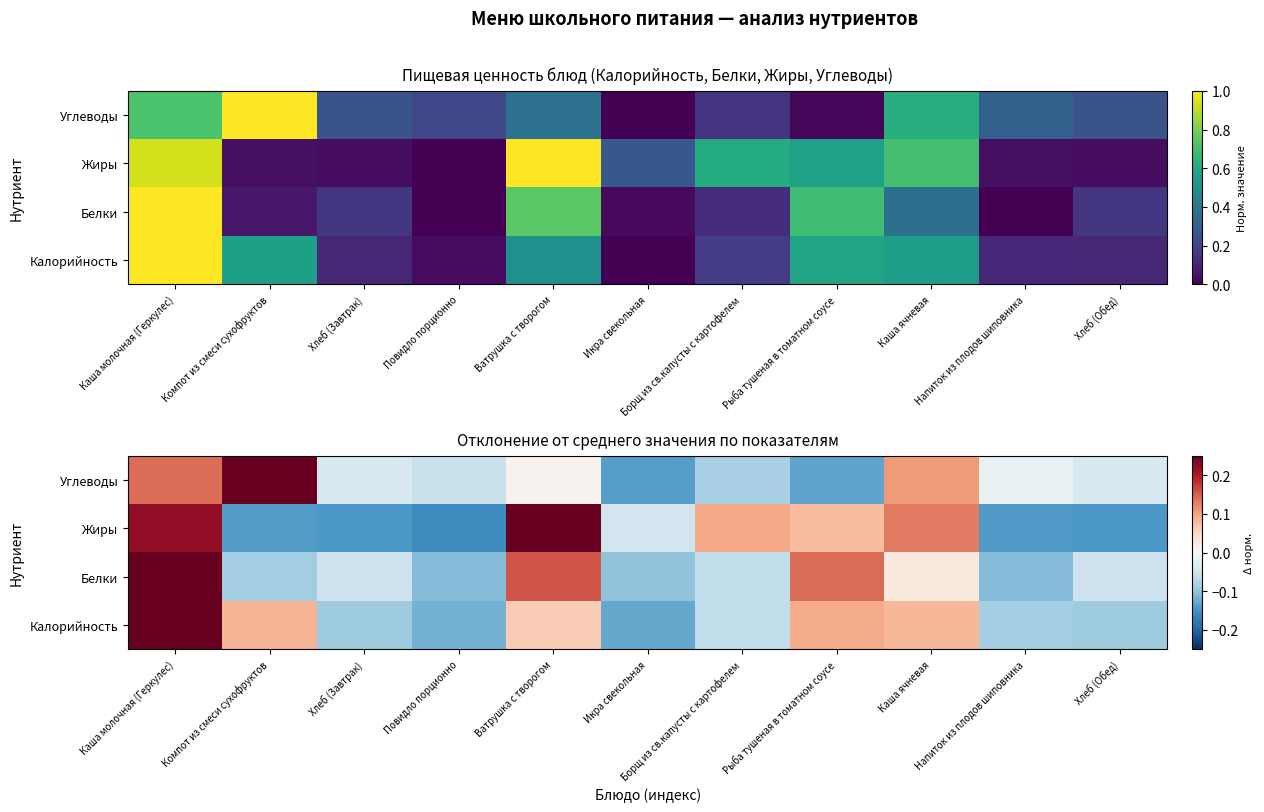

How many data points in Белки are less than 0?

7